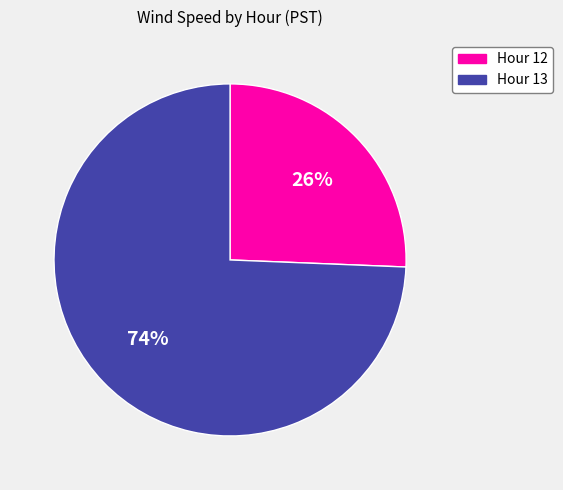

What percentage is the Hour 12 slice, to the nearest percent?

26%